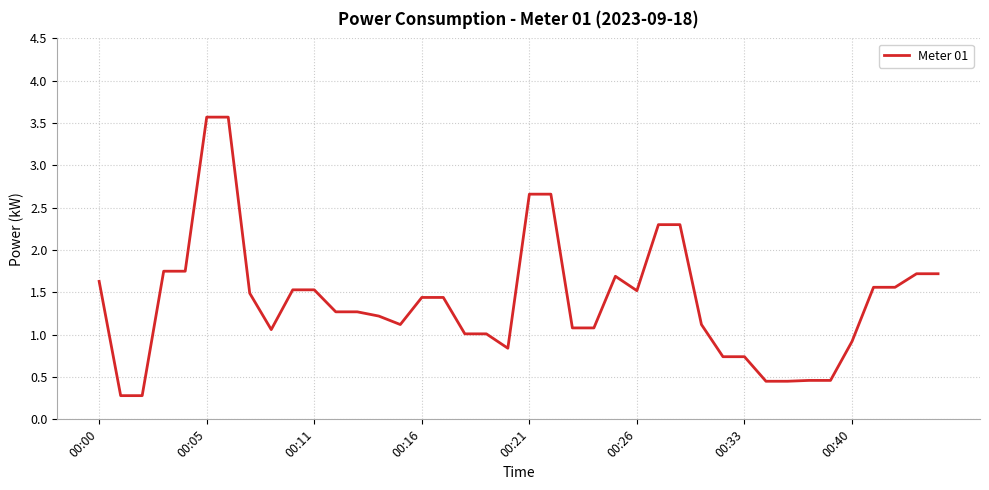

True or false: there are more than 0 points higher than both neighbors.

True